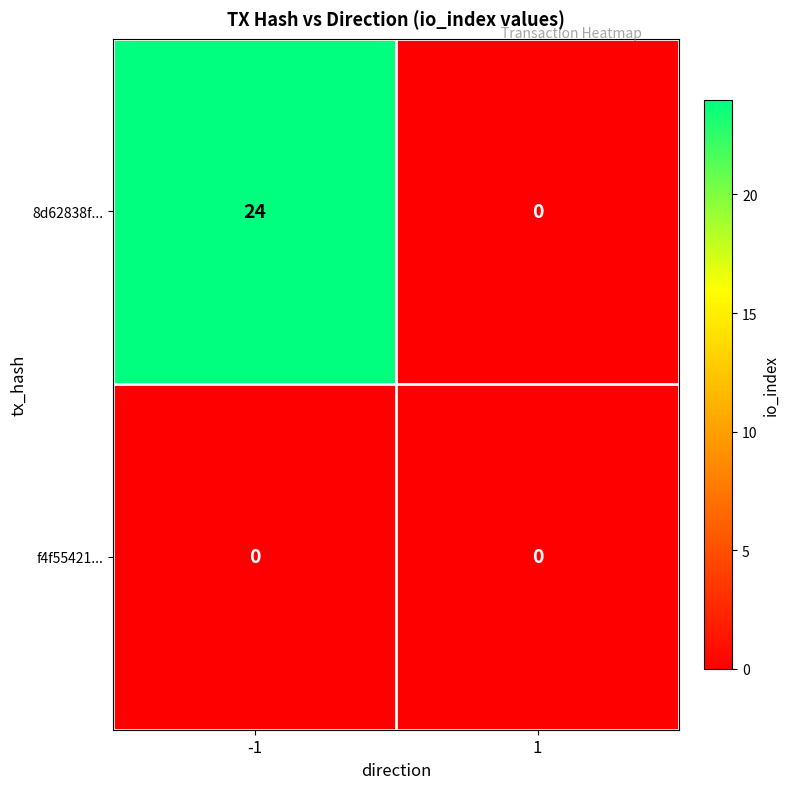

List the series in order of their overall mean, lowest first.

f4f55421..., 8d62838f...